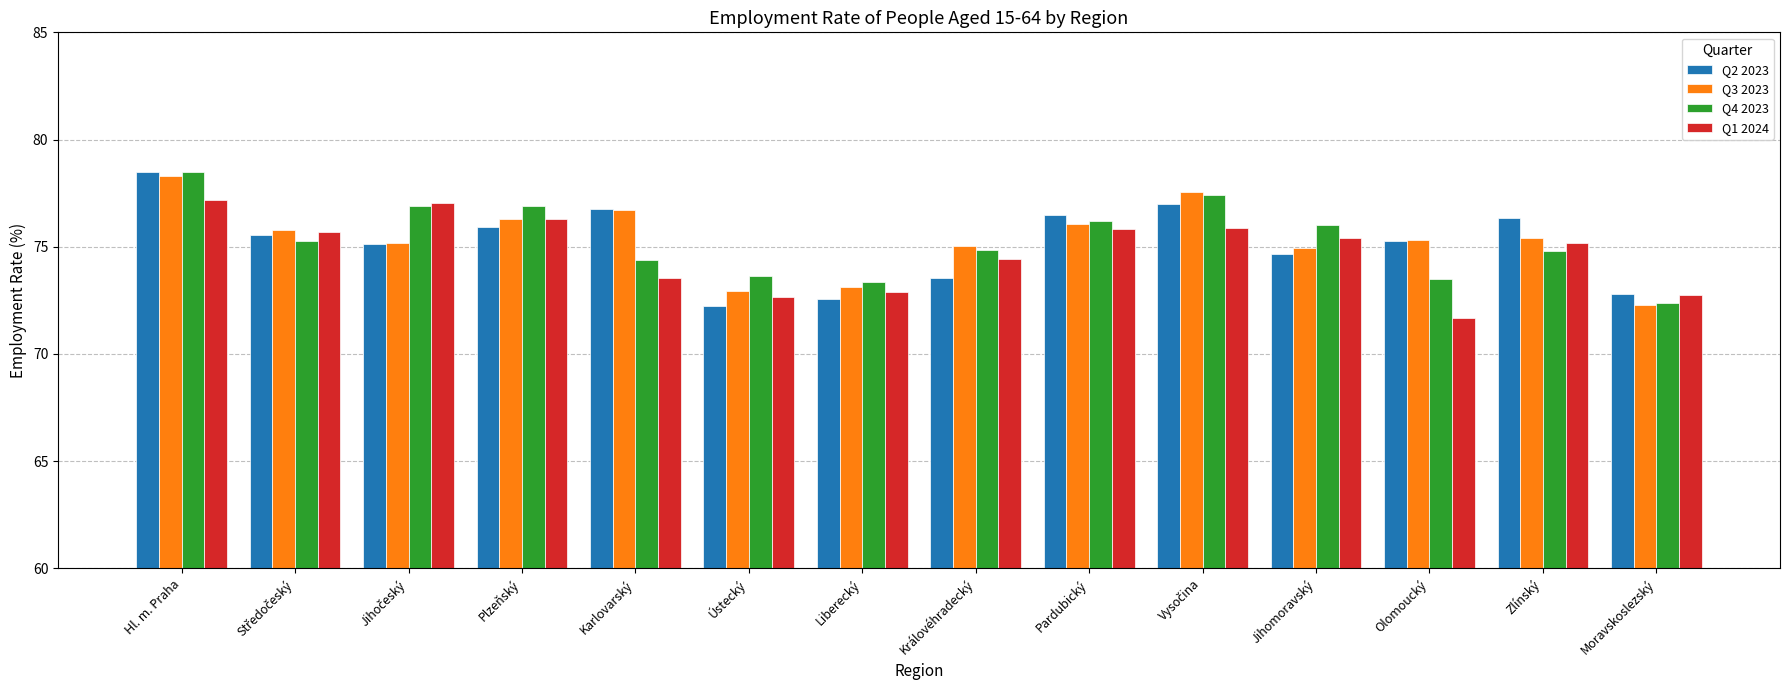

What position from the right is Hl. m. Praha?

14